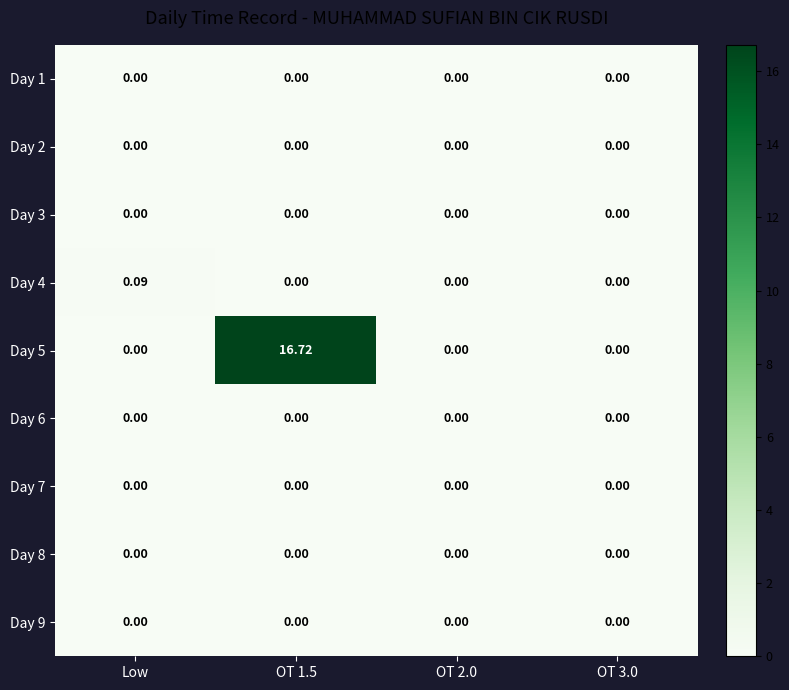

Is the value of Day 6 at OT 3.0 greater than the value of Day 5 at OT 1.5?

No